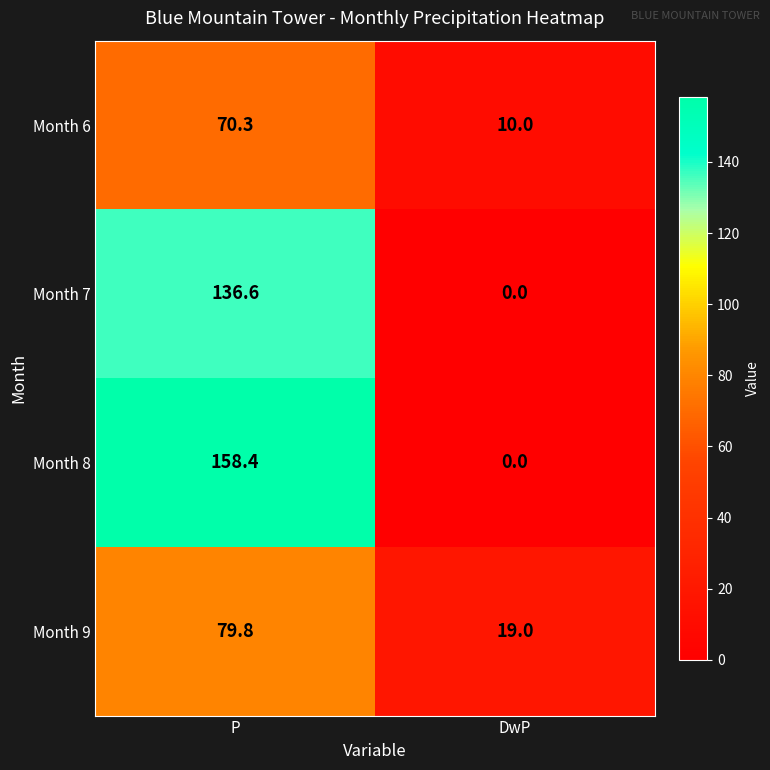

Which category has the highest value across all series?

P